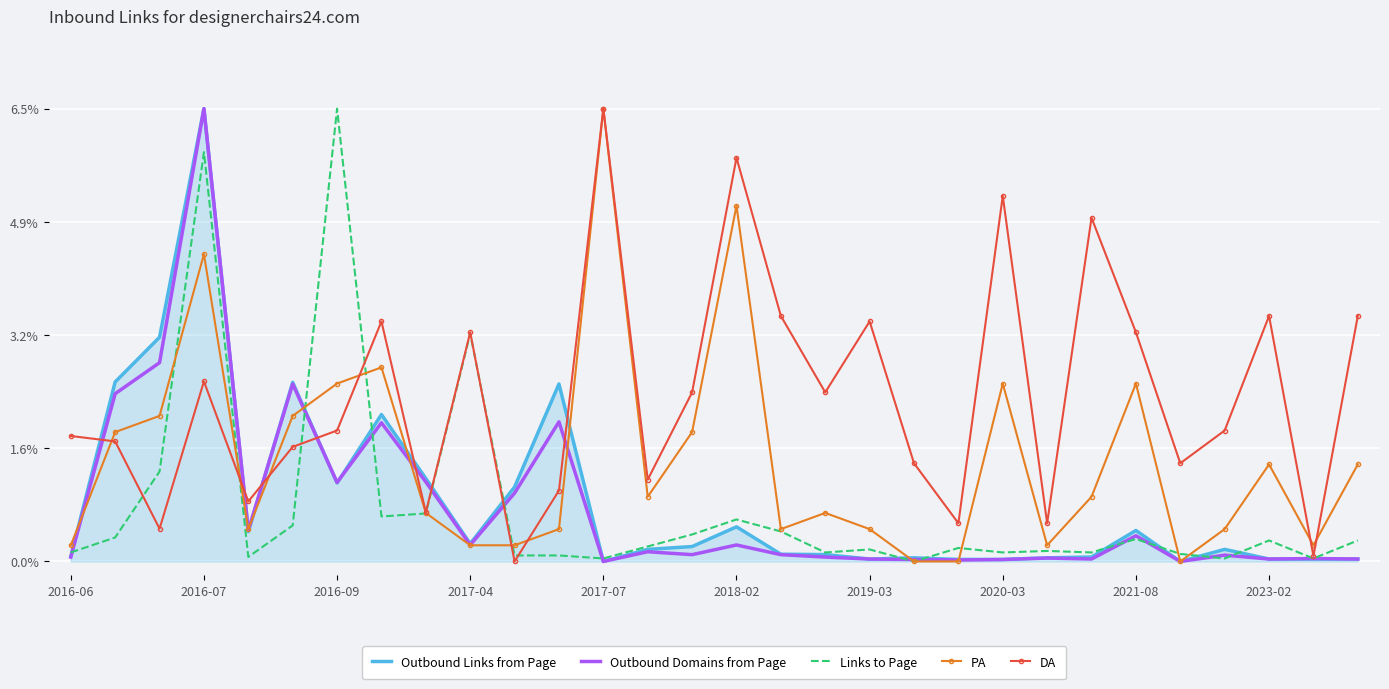

How many categories are shown in the chart?

30